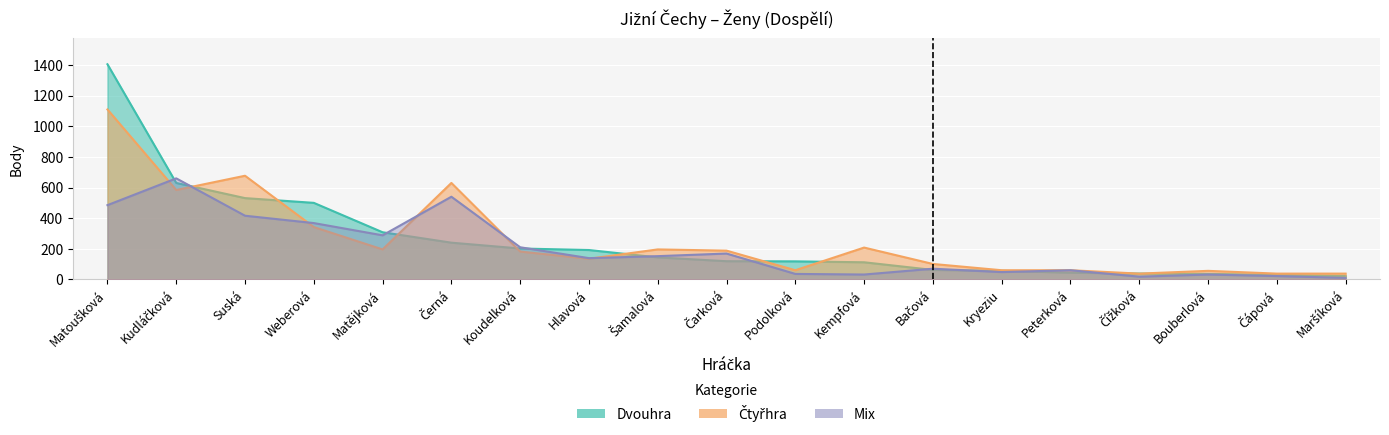

At how many categories does at least one series exceed 1174?

1